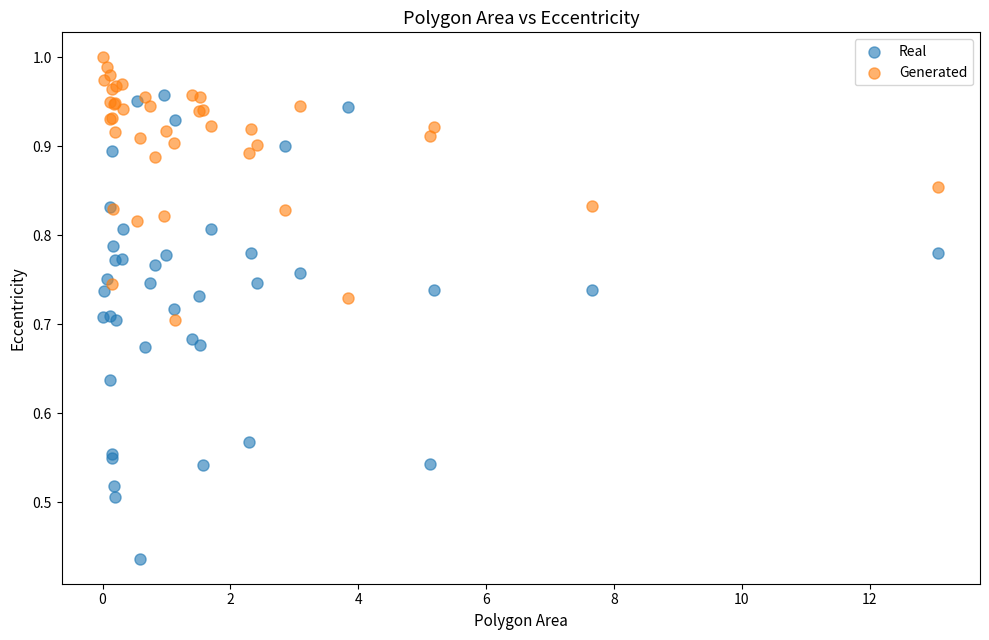

Which series has the widest spread of Y values?

Real